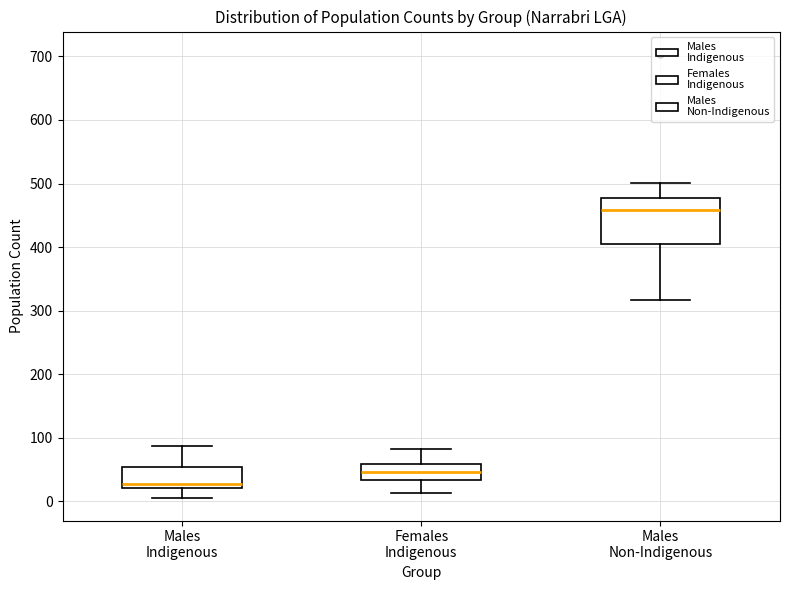

Which box has the lowest median line?

Males Indigenous